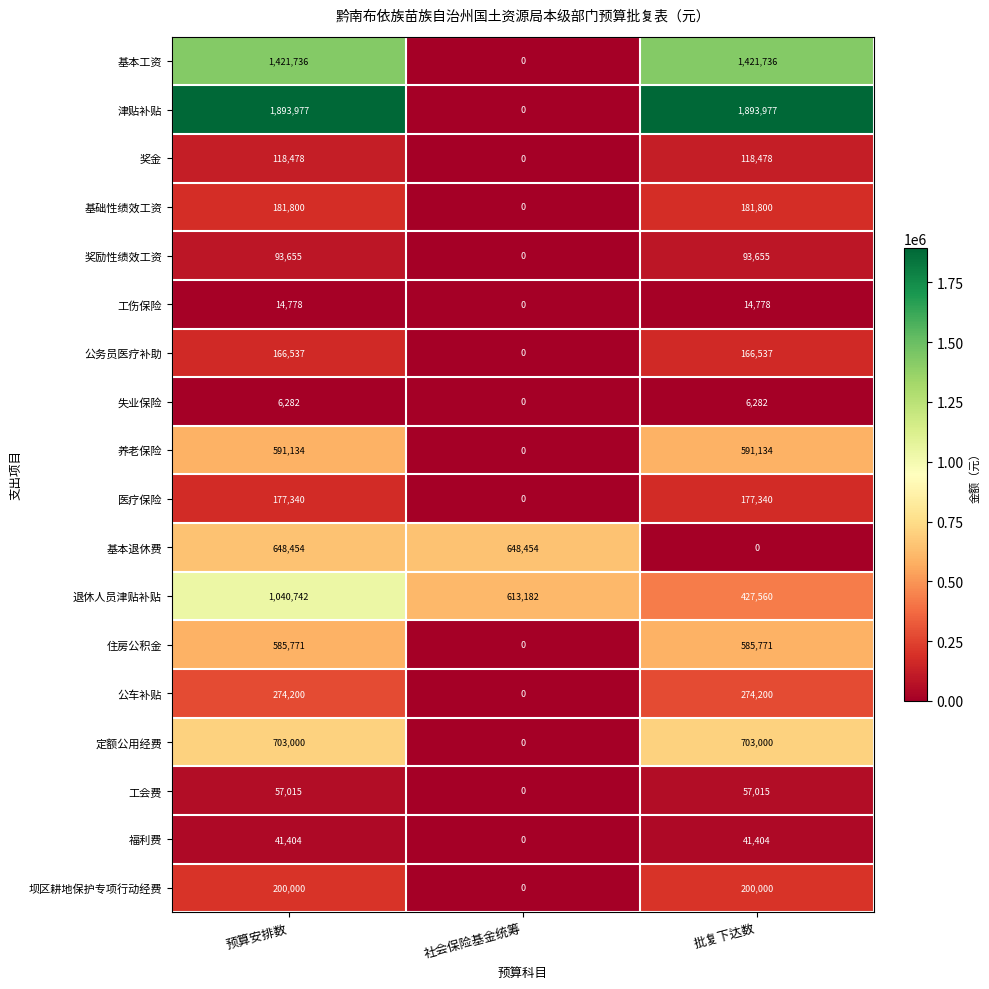

The value of 坝区耕地保护专项行动经费 at 批复下达数 is 137218. True or false?

False